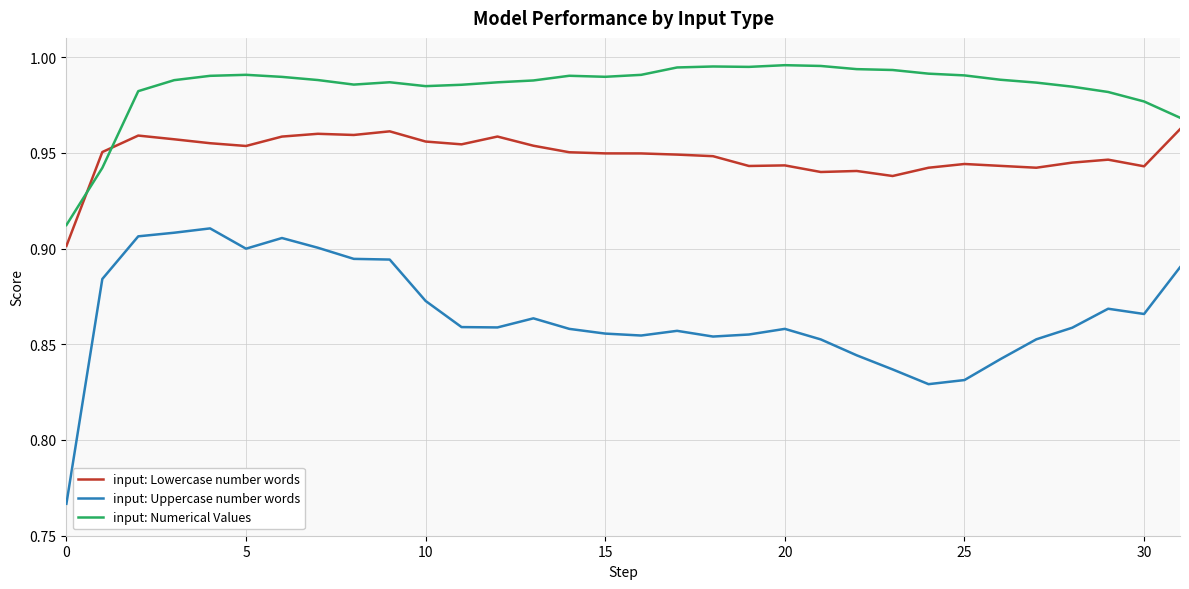

How many lines are shown in the chart?

3